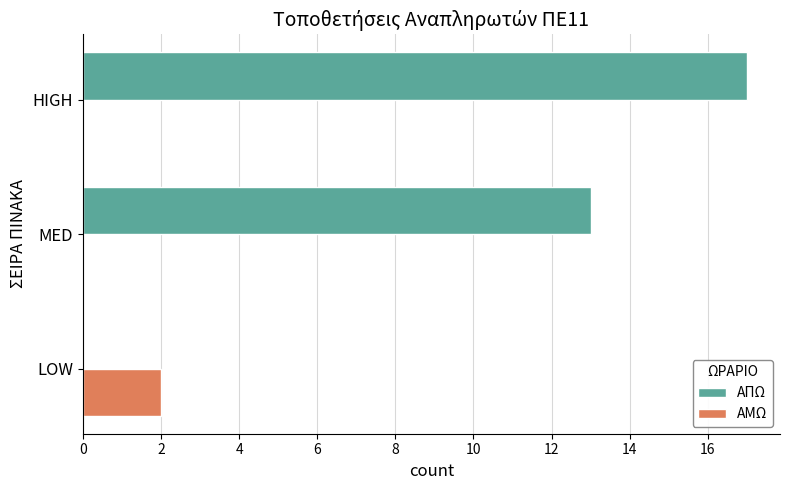

The ΑΠΩ series shows 17 at HIGH. True or false?

True